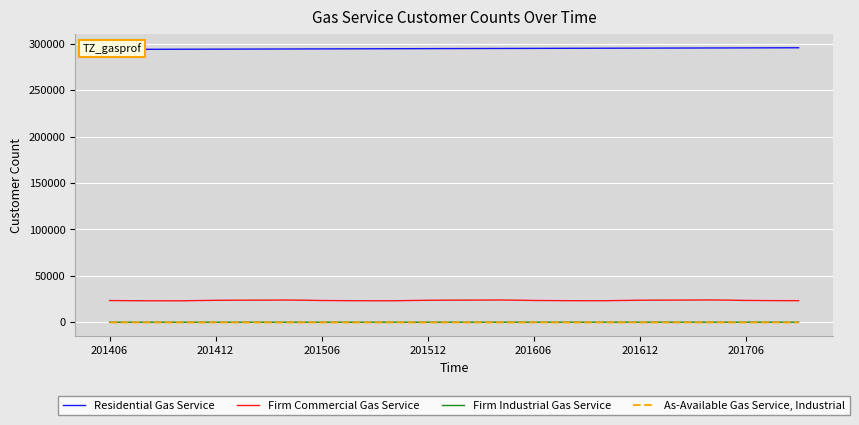

Read the As-Available Gas Service, Industrial value at 7.

3